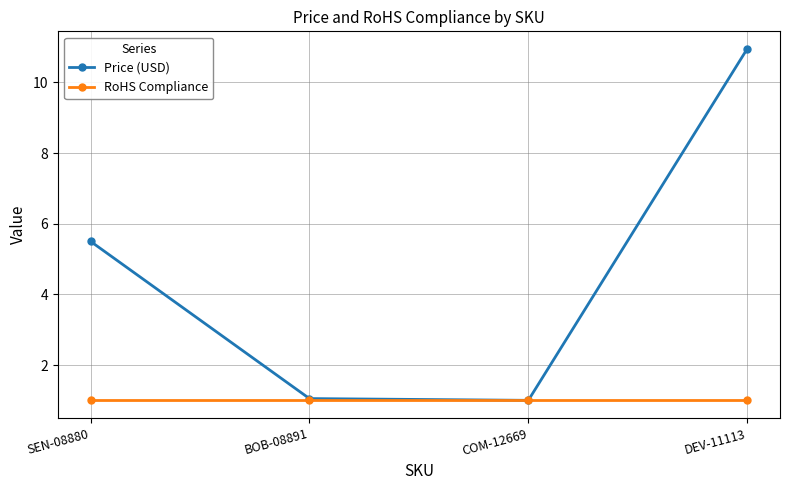

What is the label of the 3rd point from the left?

COM-12669